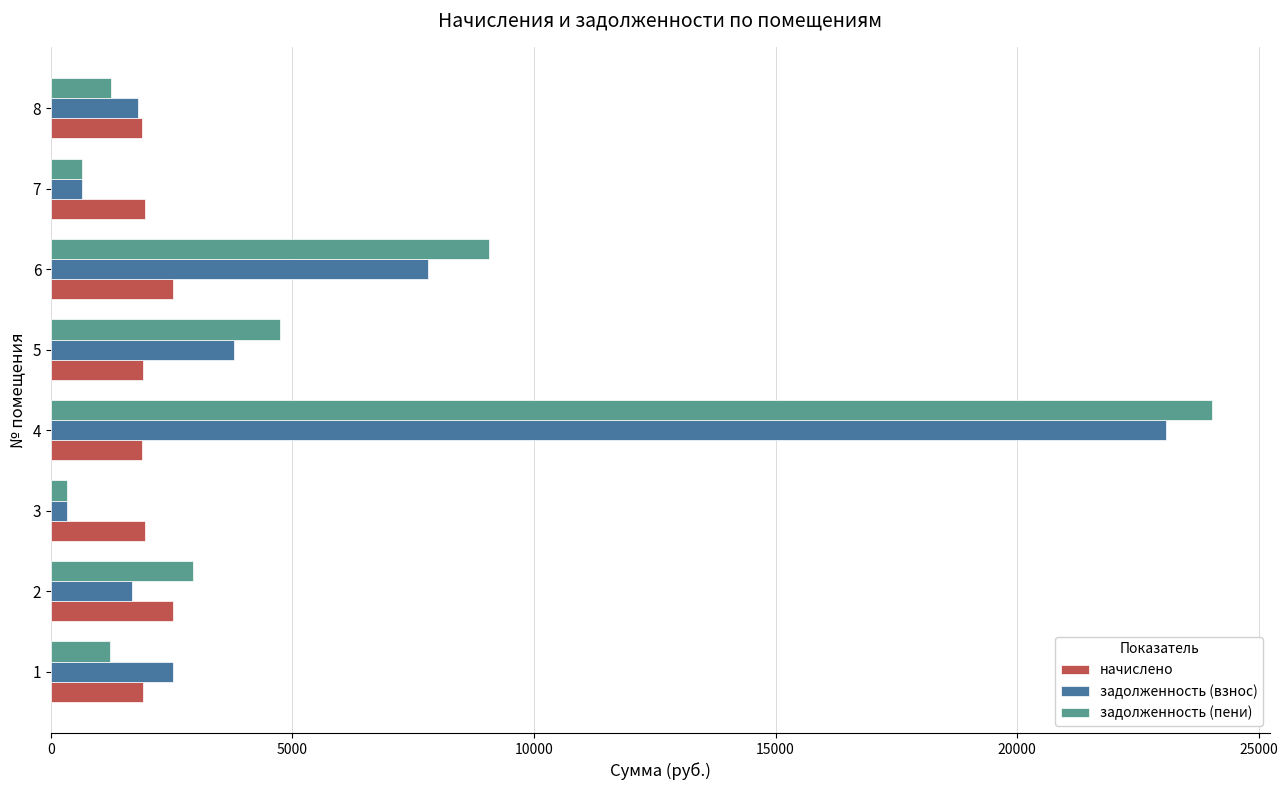

What is the difference between the maximum and minimum values in the задолженность (взнос) series?

22763.6